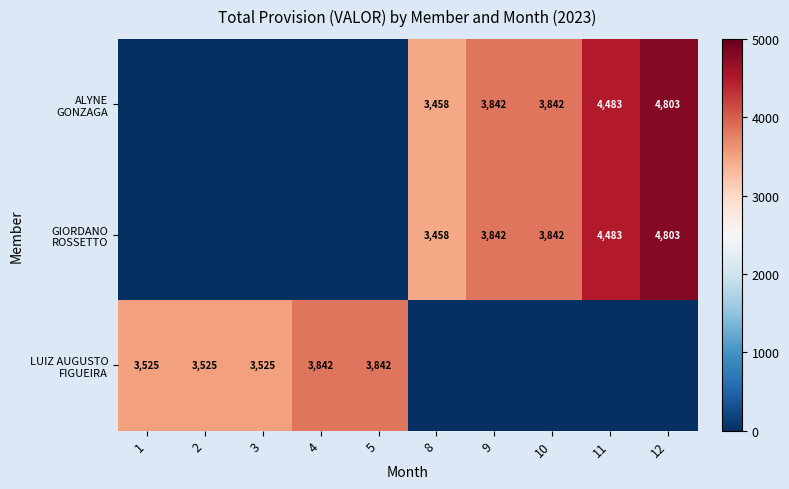

What is the difference between the highest and lowest values at 2?

3525.2